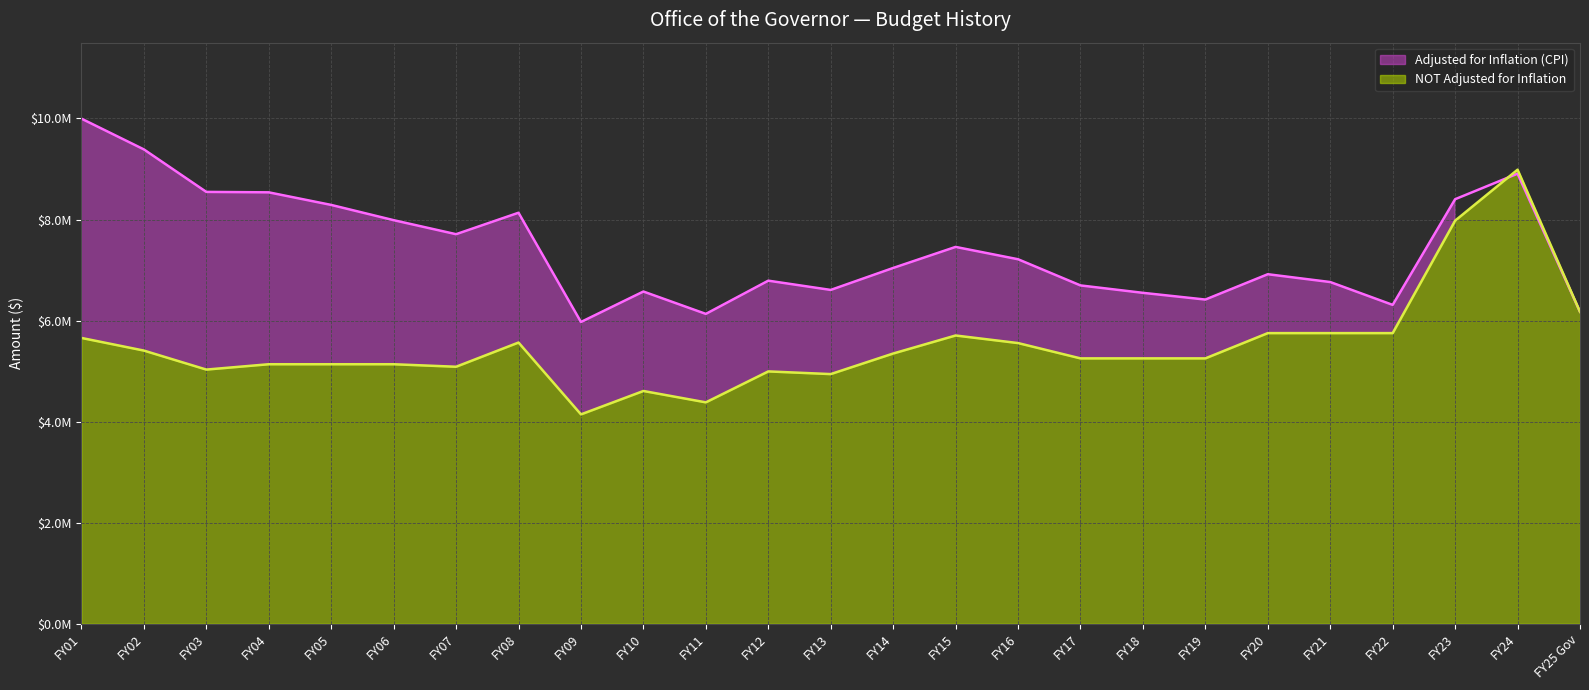

What are all the series names shown in the legend?

Adjusted for Inflation (CPI), NOT Adjusted for Inflation